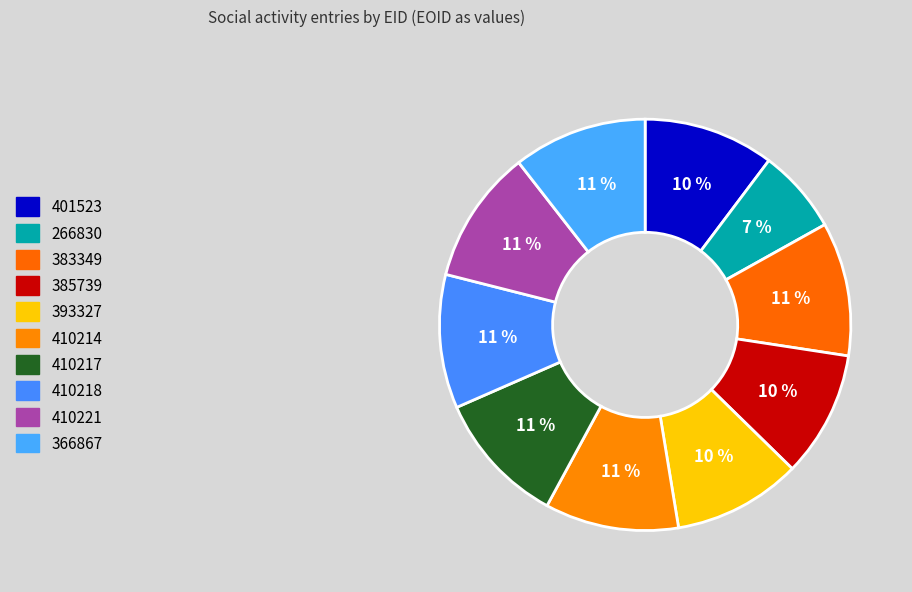

Which category has the smallest portion of the pie?

266830